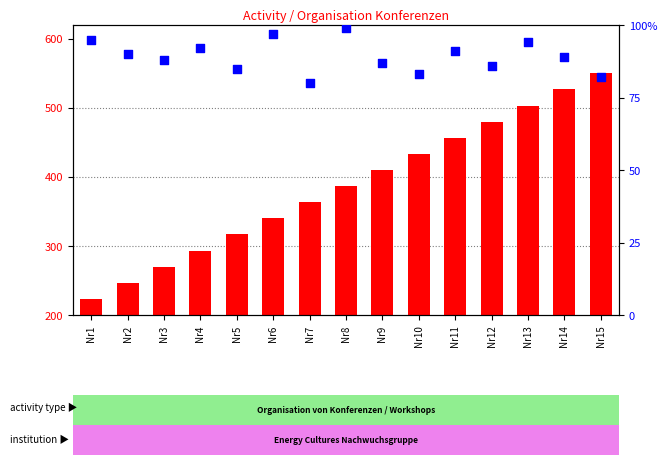

At which category is the sum across all series the highest?

Nr15